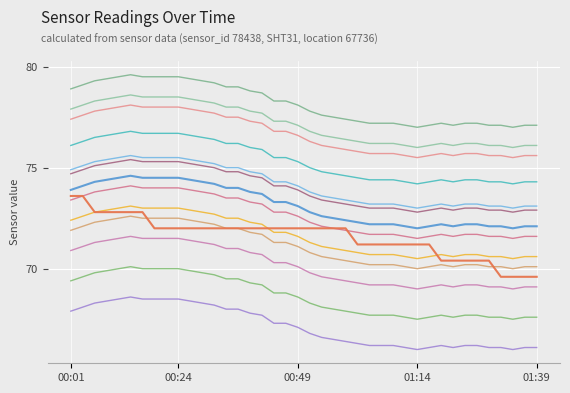

Does the chart have visible grid lines?

Yes